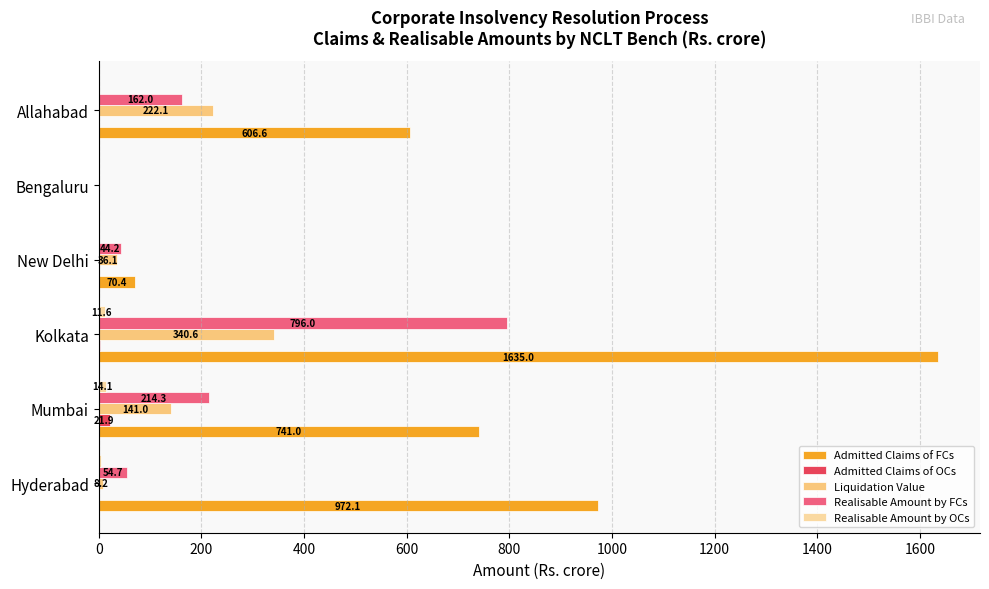

At which category is the sum across all series the highest?

Kolkata